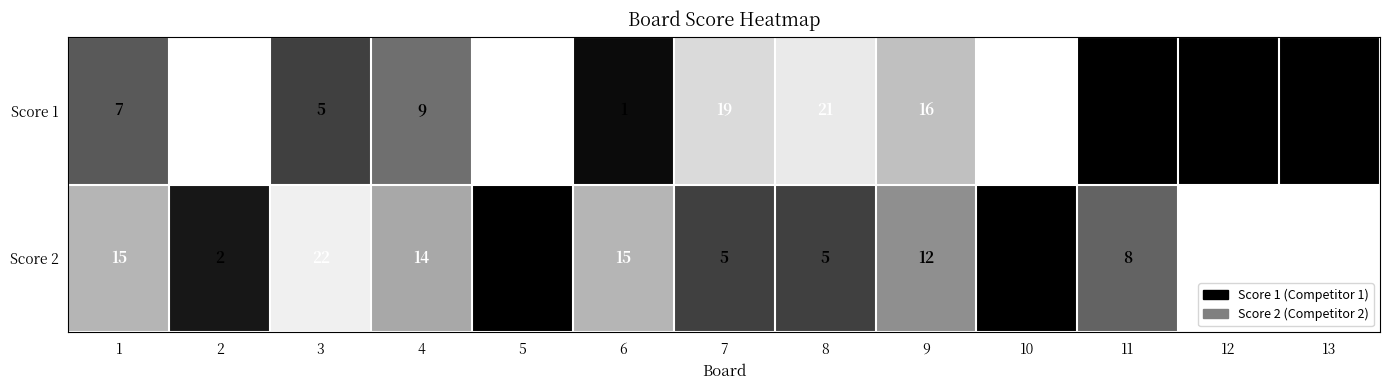

What is the total value across all series at 9?

28